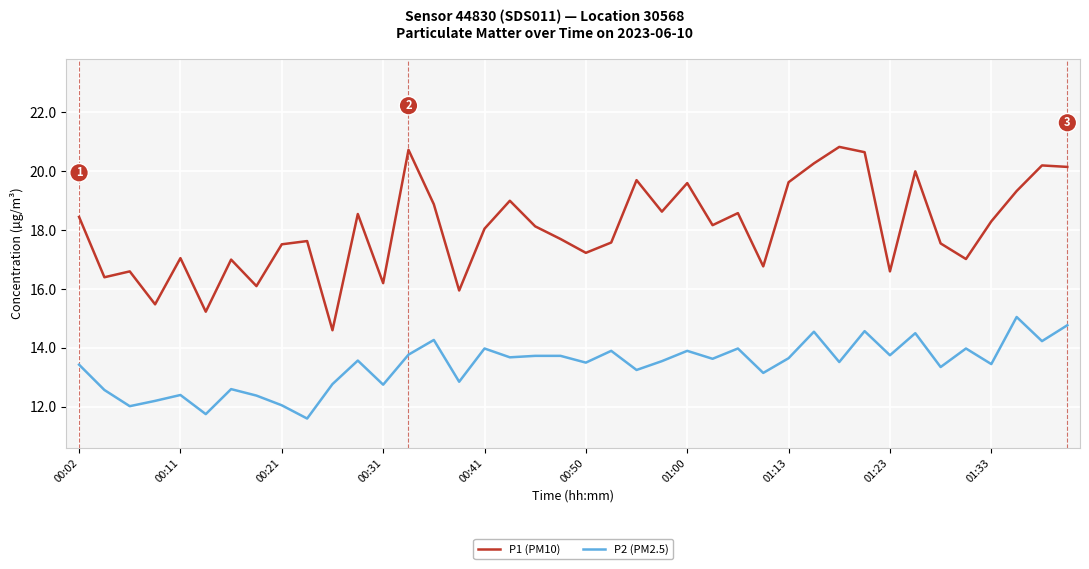

Rank the series by their maximum value, from lowest to highest.

P2 (PM2.5), P1 (PM10)